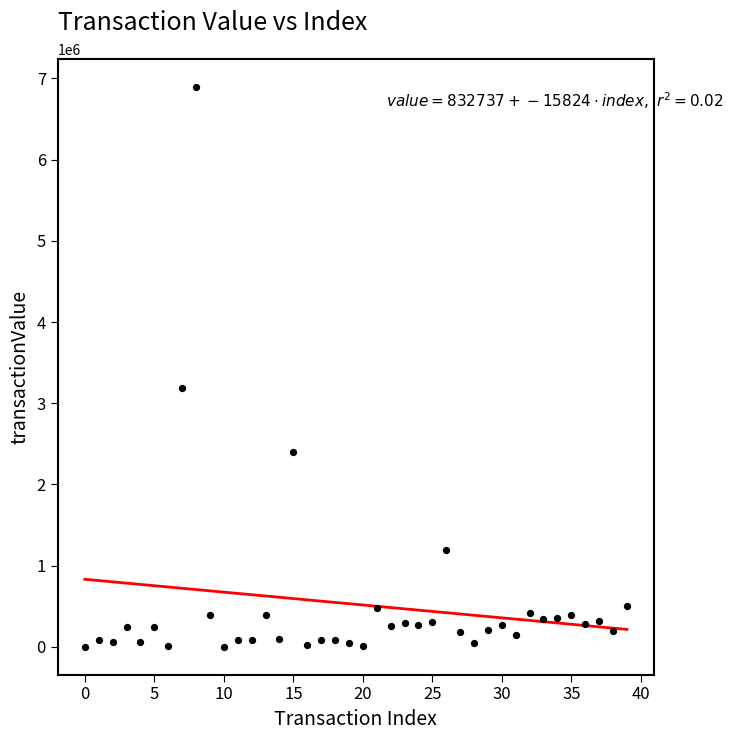

What Y value in the scatter plot is closest to 3448242?

3183244